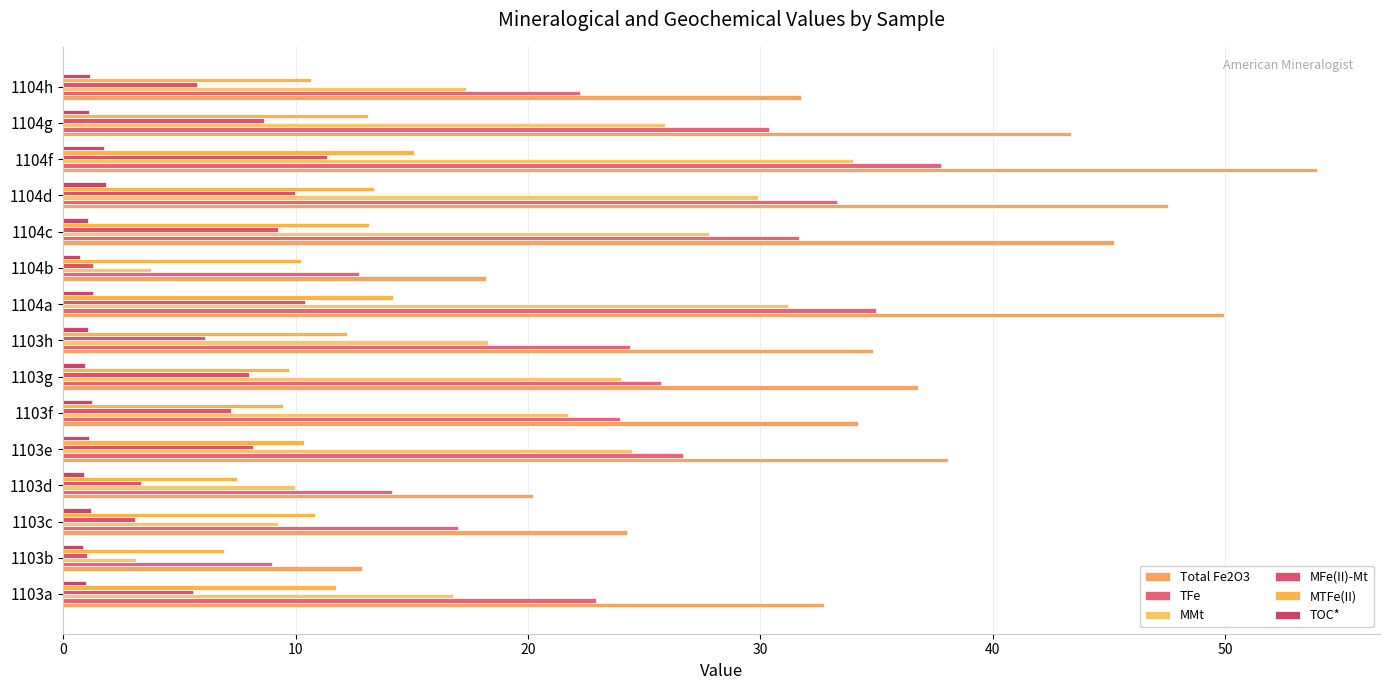

List the labels in order of MMt value, largest first.

1104f, 1104a, 1104d, 1104c, 1104g, 1103e, 1103g, 1103f, 1103h, 1104h, 1103a, 1103d, 1103c, 1104b, 1103b